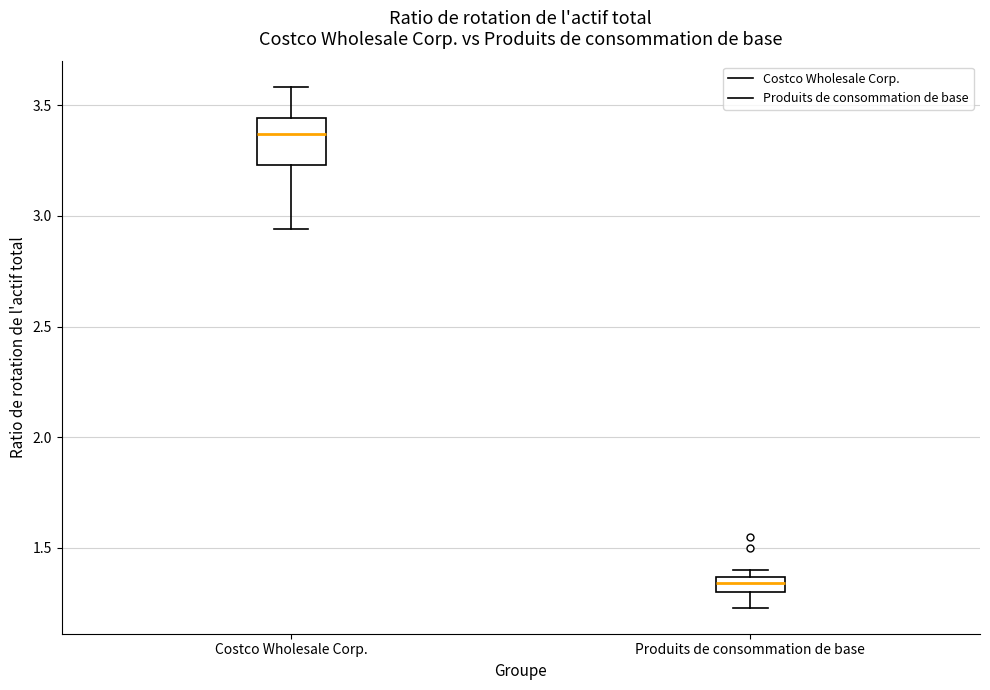

Which box is the tallest, from its lower edge to its upper edge?

Costco Wholesale Corp.